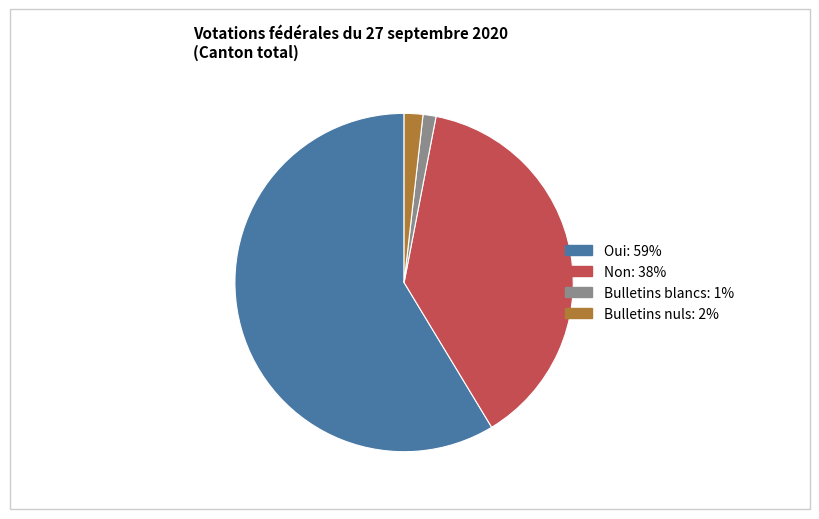

Is Bulletins blancs the majority of the pie?

No